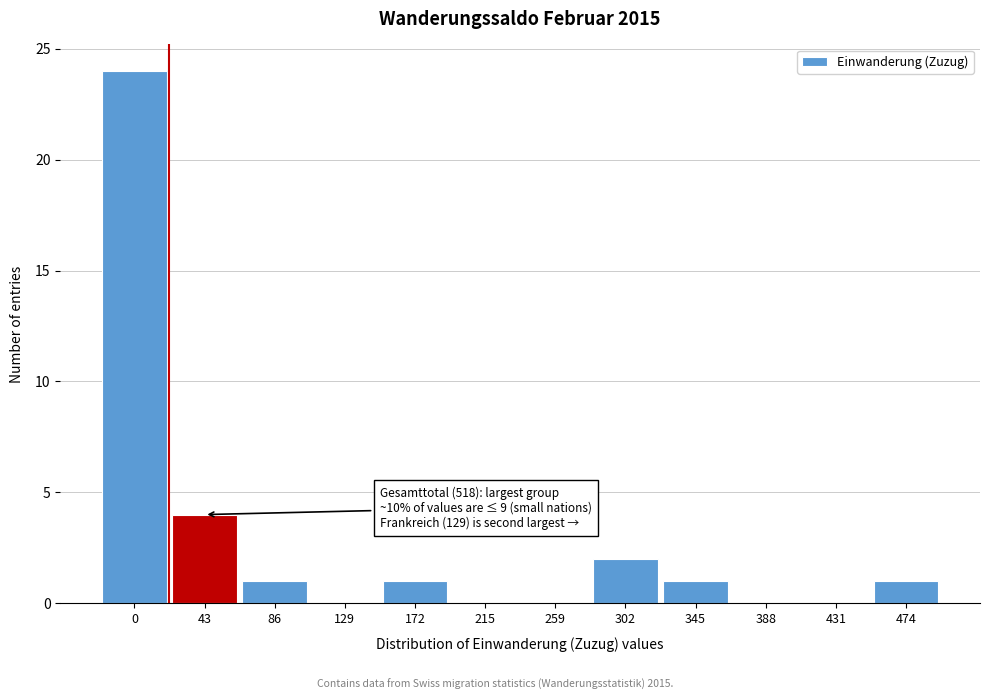

Reading left to right, transcribe all the data shown in this chart.

0=24	43=4	86=1	129=0	172=1	215=0	259=0	302=2	345=1	388=0	431=0	474=1